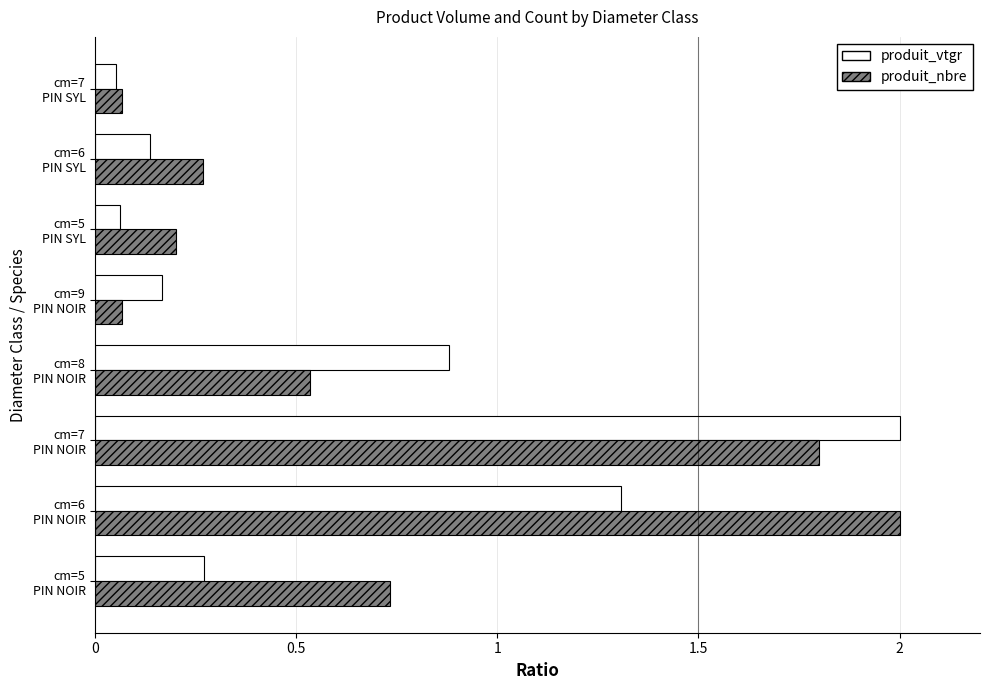

What is the difference between the second highest and second lowest values in the produit_nbre series?

1.7